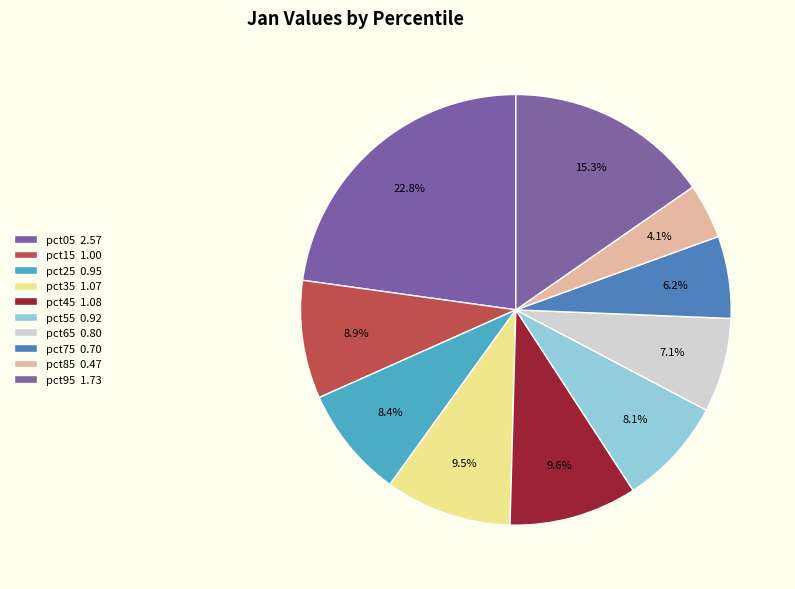

Count the number of slices in the pie.

10